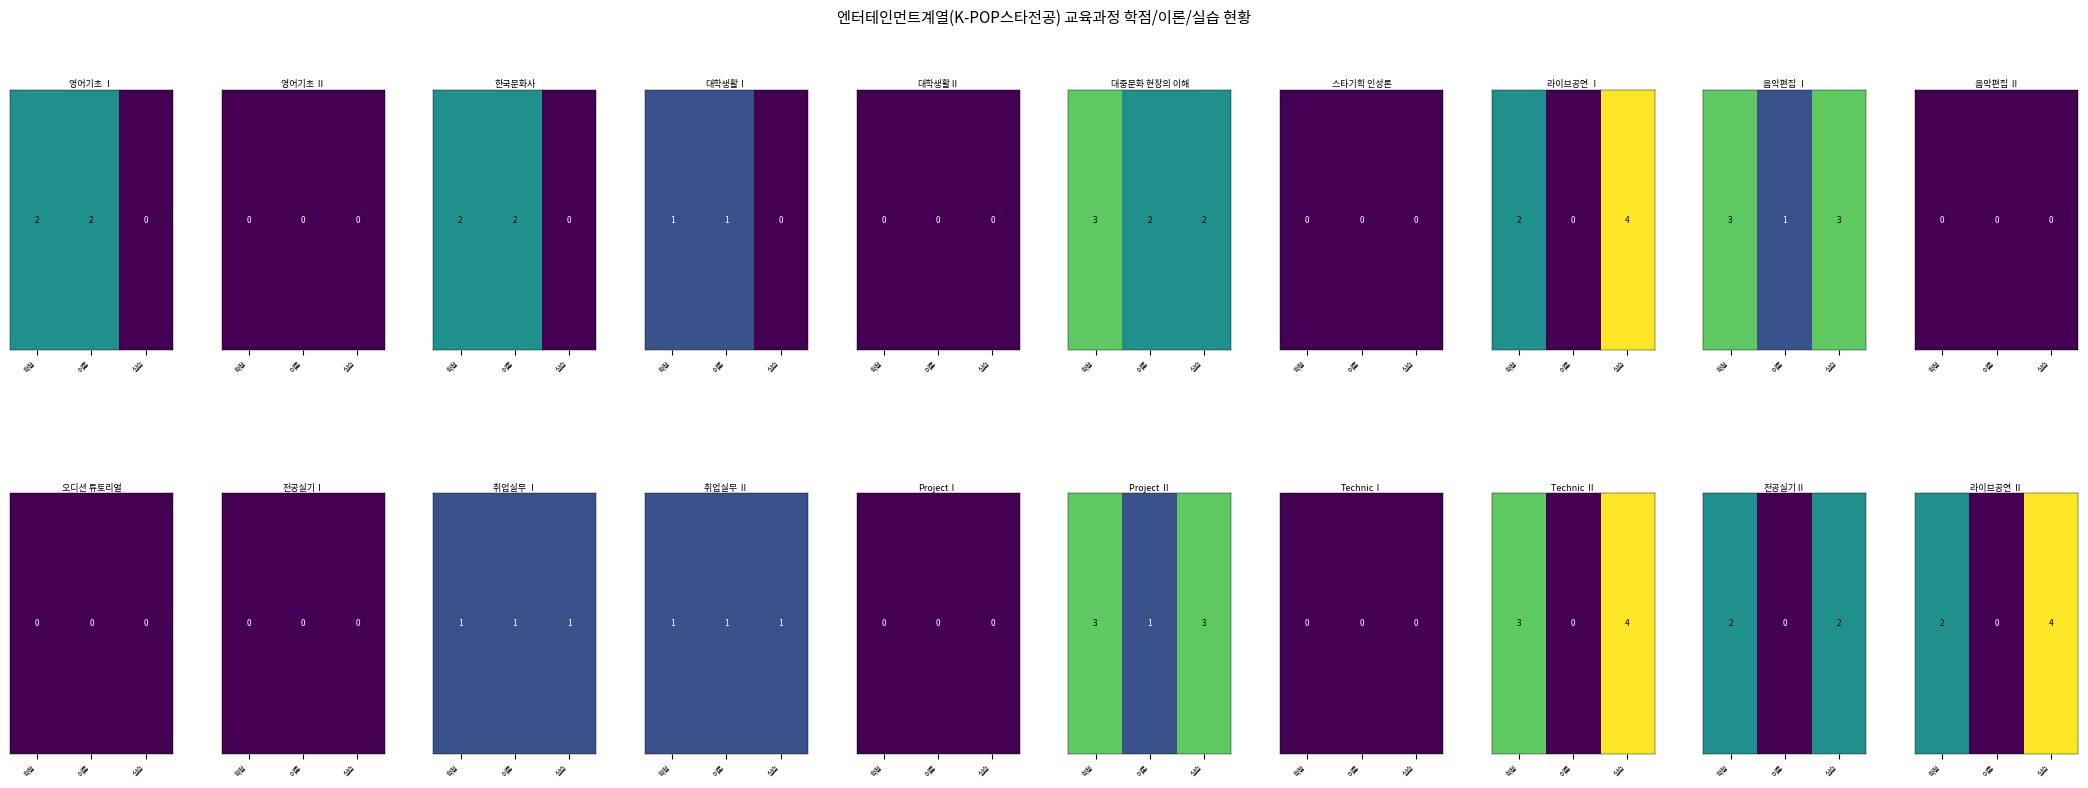

List the labels in order of value, smallest first.

이론, 학점, 실습